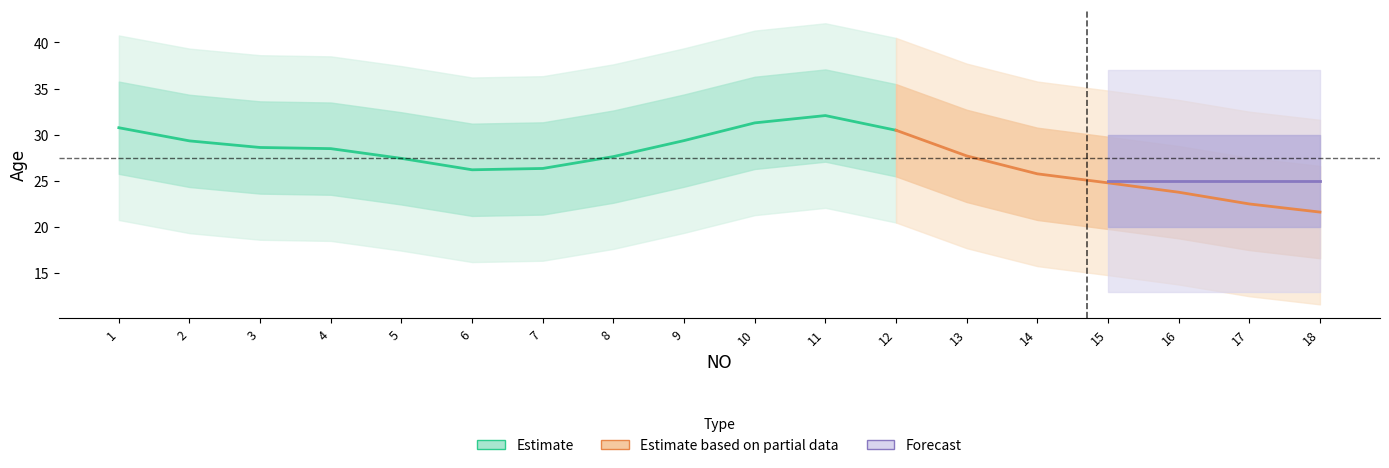

Which has a higher value, 8 or 14?

8